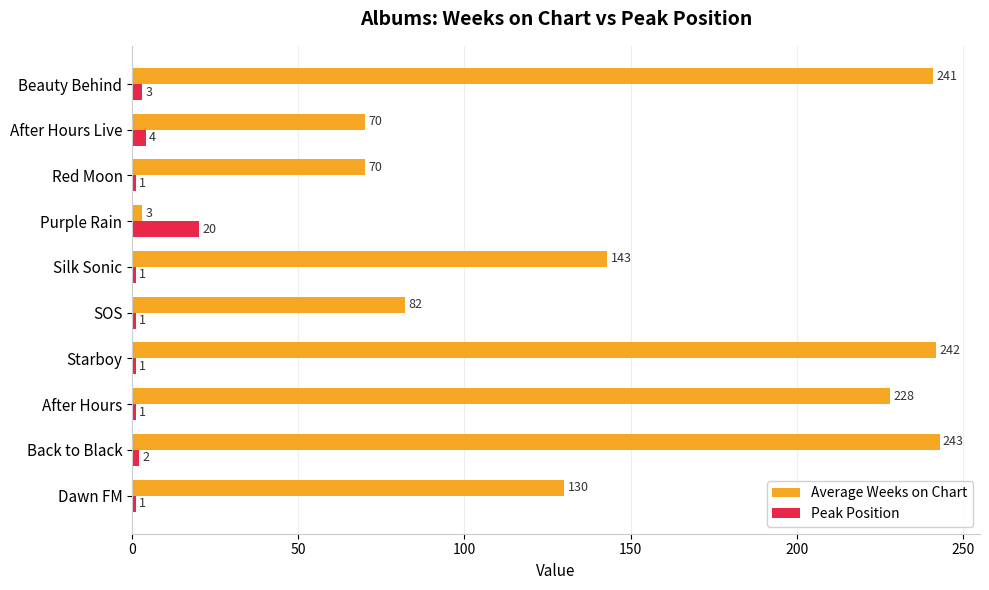

Is it true that Average Weeks on Chart equals 241 at Beauty Behind?

True